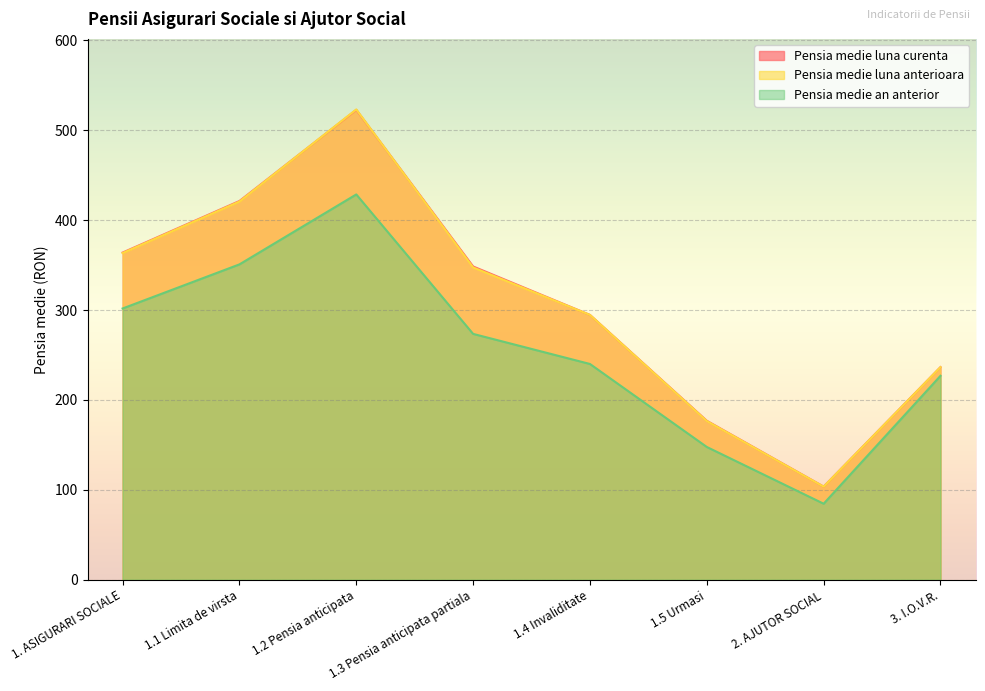

Is it true that Pensia medie an anterior equals 504.0 at 1. ASIGURARI SOCIALE?

False